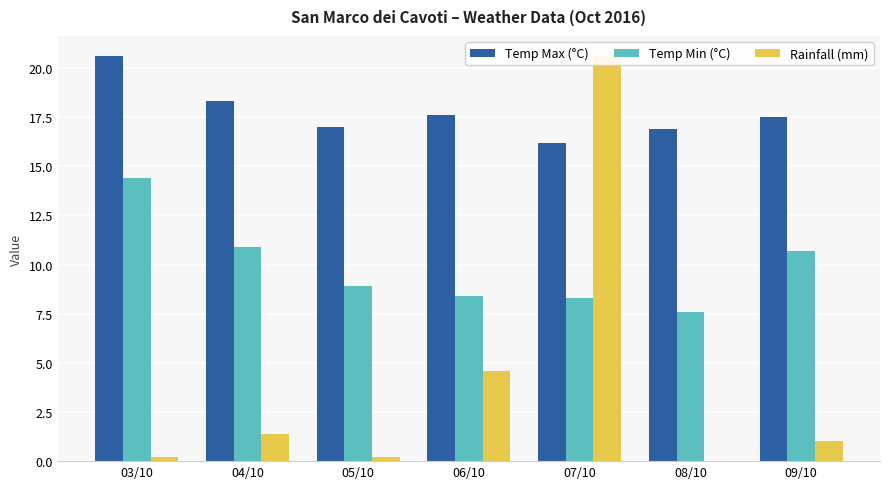

What value does the Temp Max (°C) series have at 05/10?

17.0